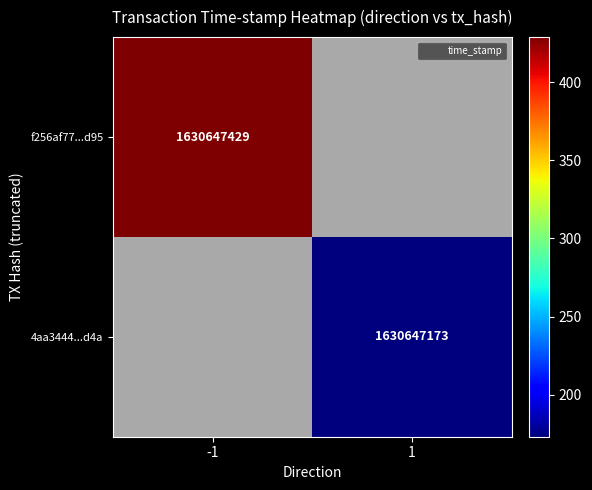

Which label corresponds to the largest value in the chart?

time_stamp